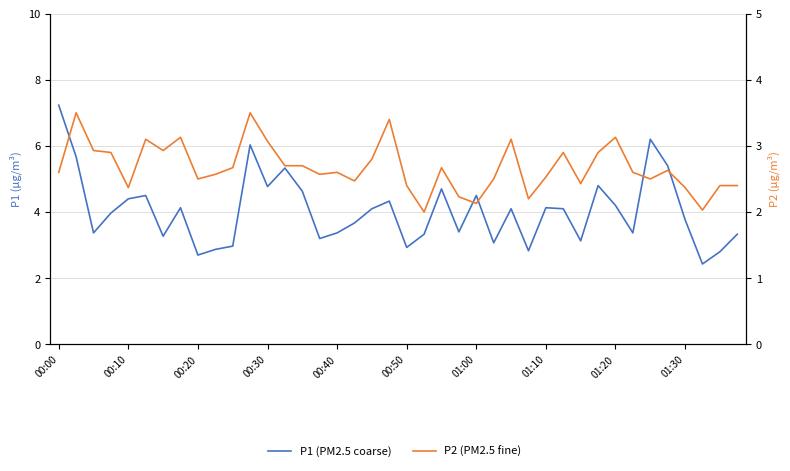

How many interior local valleys does the P2 (PM2.5 fine) series have?

11